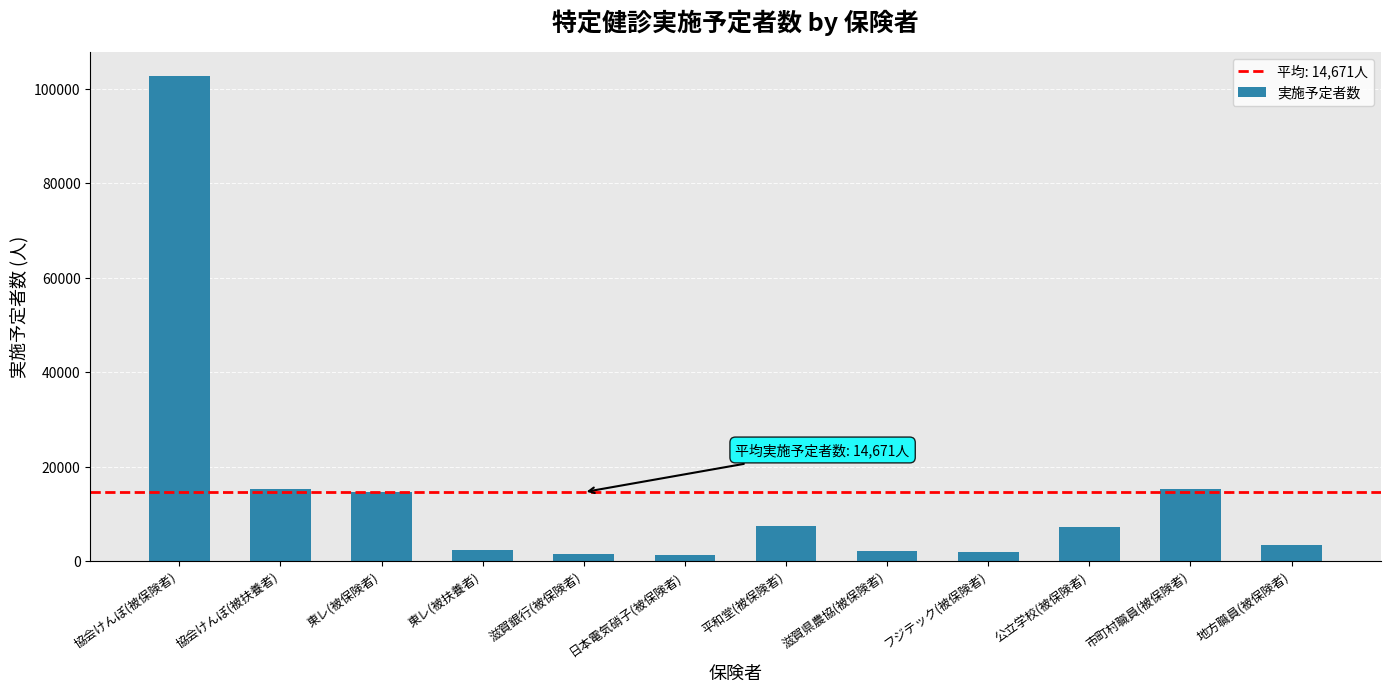

Which label corresponds to the largest value in the chart?

協会けんぽ(被保険者)